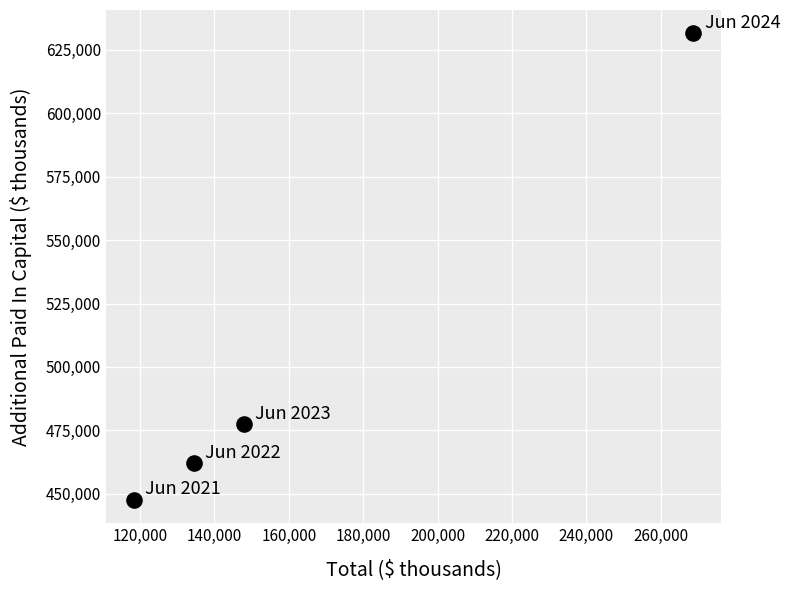

What is the range of Y values (max minus min)?

184000